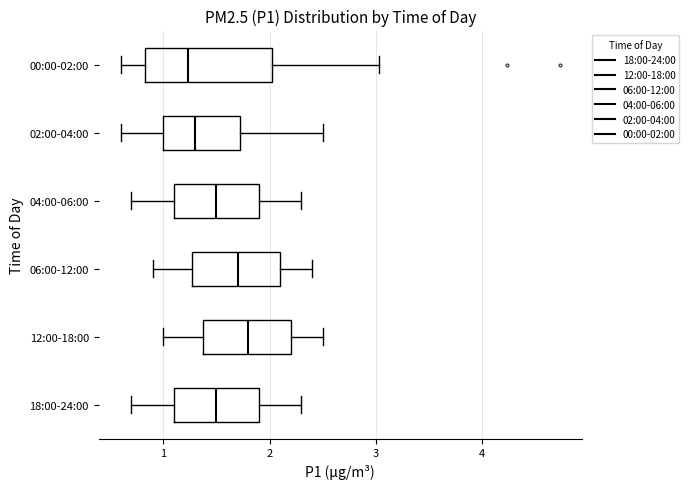

Which box is the widest, from its left edge to its right edge?

00:00-02:00